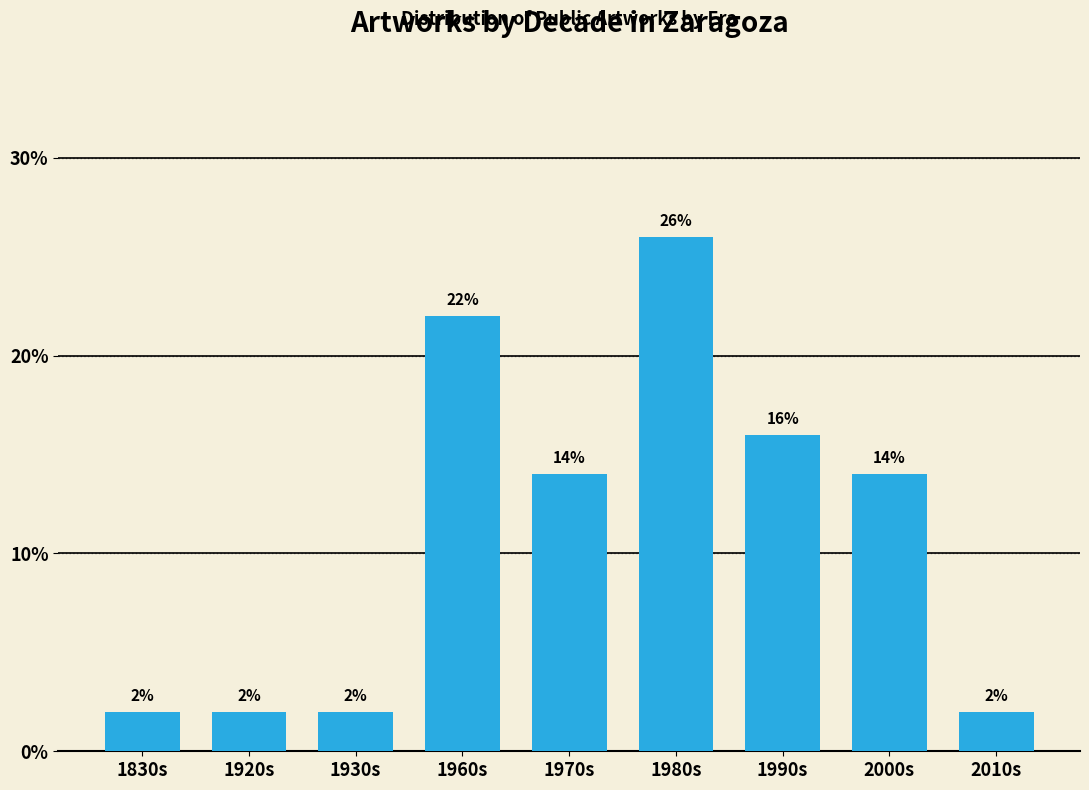

The value at 1830s is 2.0. True or false?

True